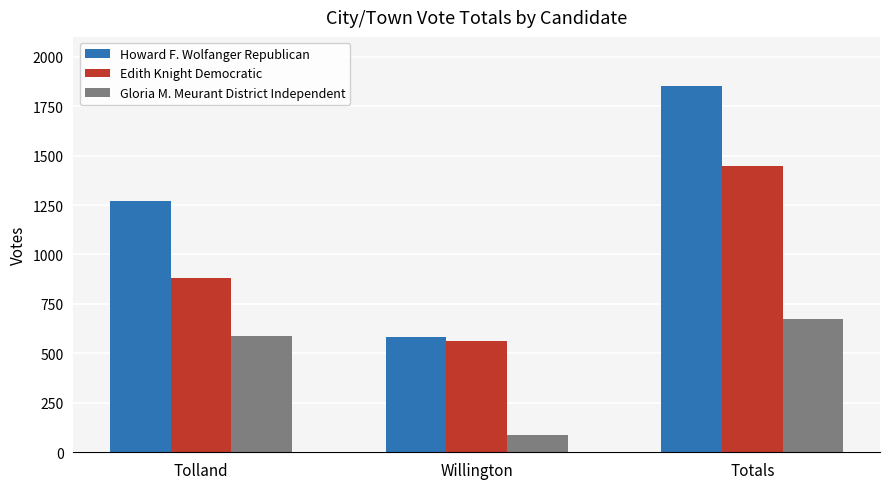

The Gloria M. Meurant District Independent series shows 88 at Willington. True or false?

True